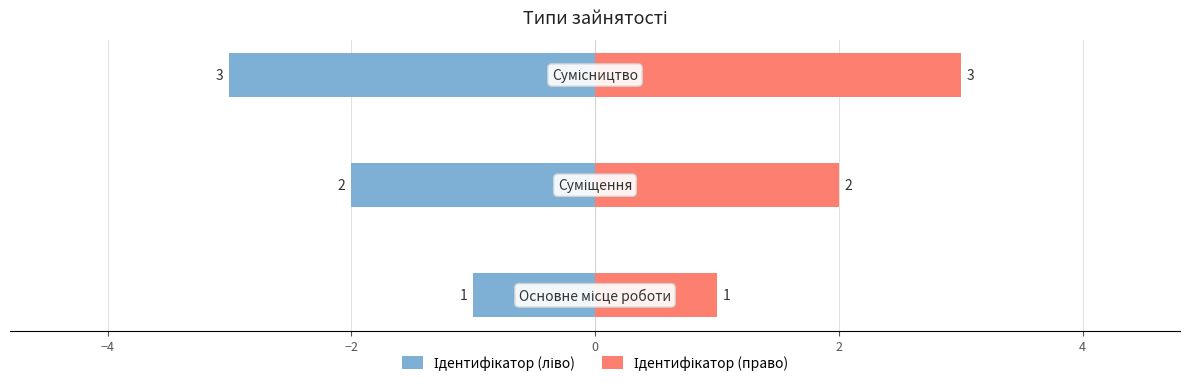

How many series are shown in this chart?

2